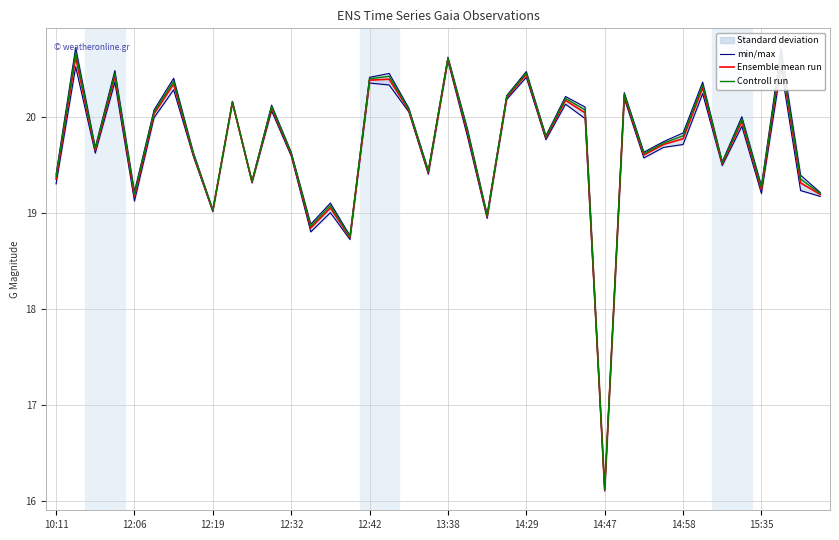

Reading right to left, transcribe all the data shown in this chart.

min/max: 19.2	19.4	20.7	19.3	20.0	19.5	20.4	19.8	19.7	19.6	20.2	16.1	20.1	20.2	19.8	20.5	20.2	19.0	19.9	20.6	19.4	20.1	20.4	20.4	18.8	19.1	18.9	19.6	20.1	19.3	20.2	19.0	19.6	20.4	20.1	19.2	20.5	19.7	20.7	19.4
Ensemble mean run: 19.2	19.3	20.6	19.2	19.9	19.5	20.3	19.8	19.7	19.6	20.2	16.1	20.0	20.2	19.8	20.4	20.2	19.0	19.8	20.6	19.4	20.1	20.4	20.4	18.7	19.1	18.8	19.6	20.1	19.3	20.1	19.0	19.6	20.3	20.0	19.2	20.4	19.6	20.6	19.4
Controll run: 19.2	19.3	20.6	19.3	20.0	19.5	20.3	19.8	19.7	19.6	20.2	16.1	20.1	20.2	19.8	20.5	20.2	19.0	19.8	20.6	19.4	20.1	20.4	20.4	18.8	19.1	18.9	19.6	20.1	19.3	20.2	19.0	19.6	20.4	20.1	19.2	20.5	19.7	20.7	19.4